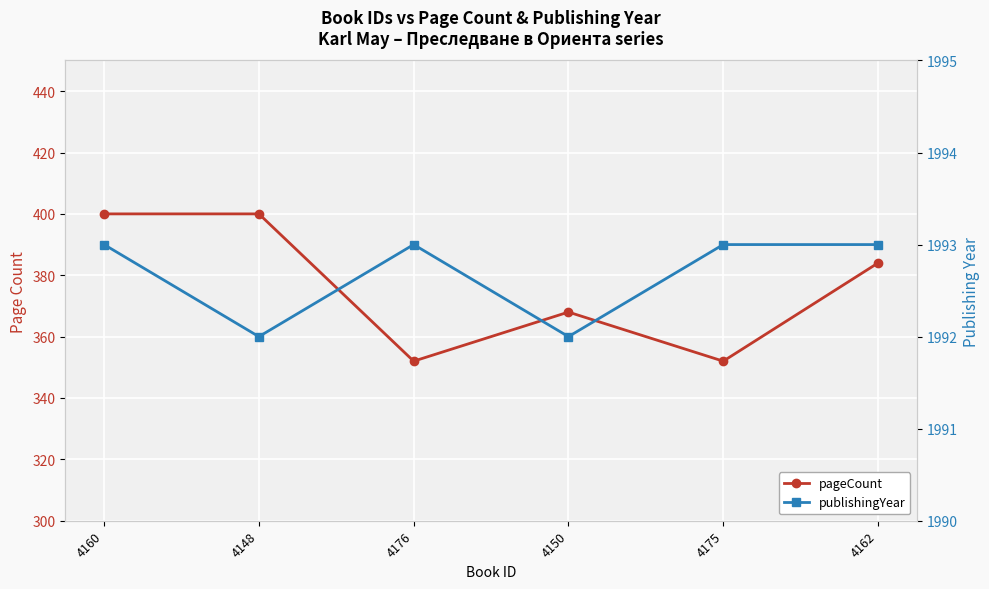

How many lines are shown in the chart?

2